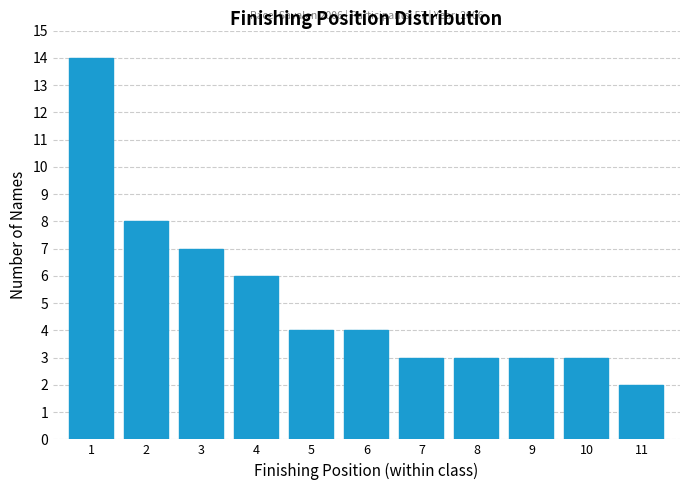

Reading left to right, transcribe all the data shown in this chart.

14	8	7	6	4	4	3	3	3	3	2